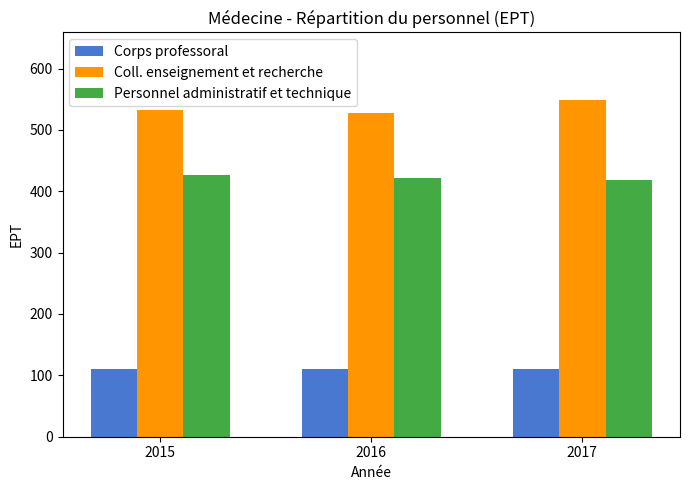

Which series has the largest total across all categories?

Coll. enseignement et recherche